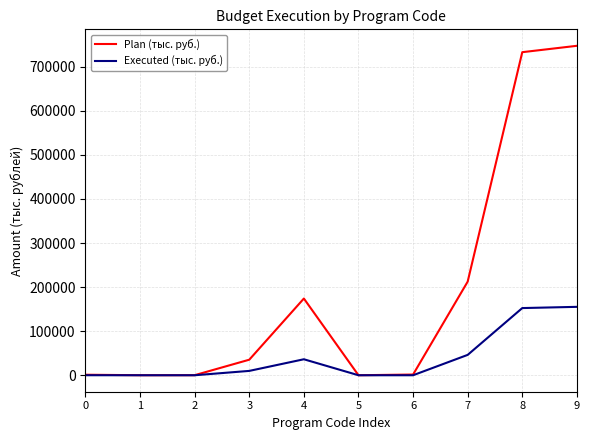

Which series has the widest spread of values?

Plan (тыс. руб.)